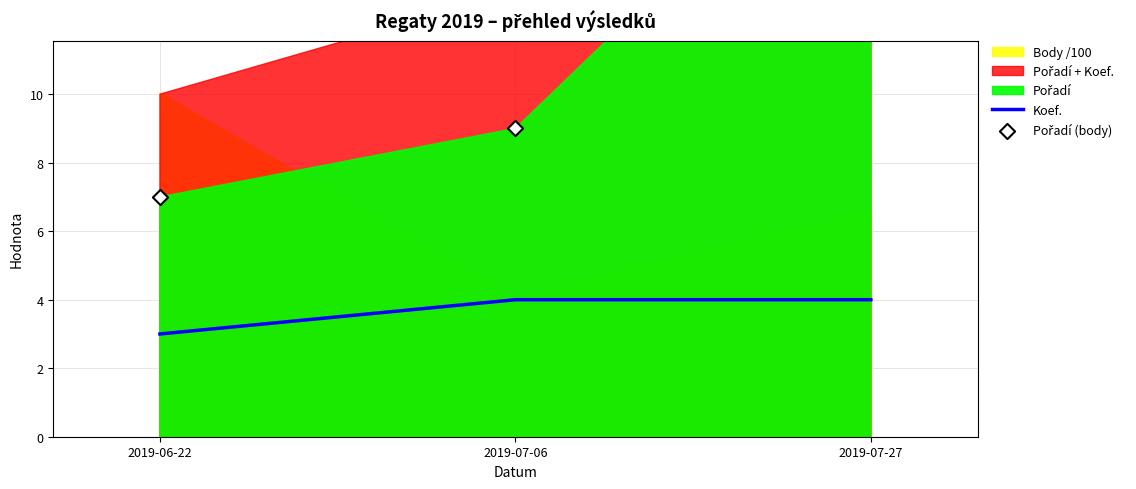

At which category is the sum across all series the highest?

2019-07-27